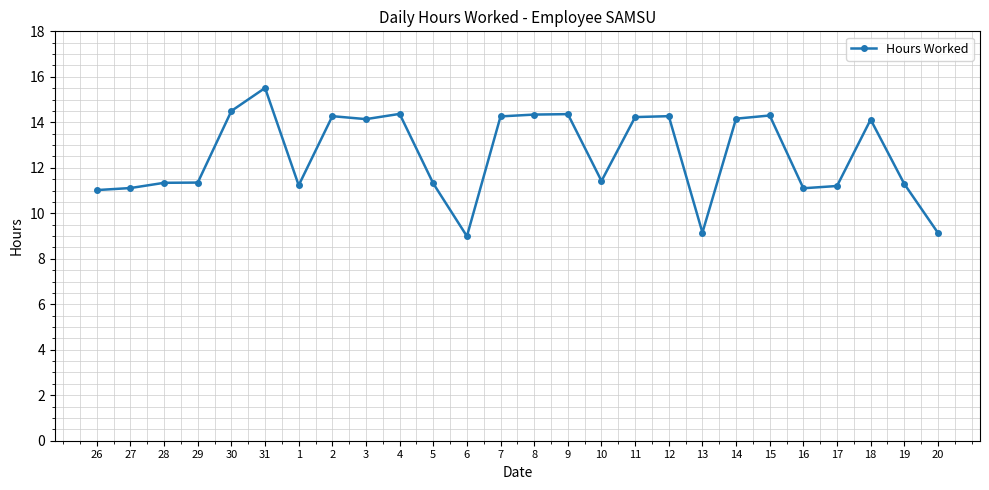

What is the difference between the second highest and minimum values?

5.5